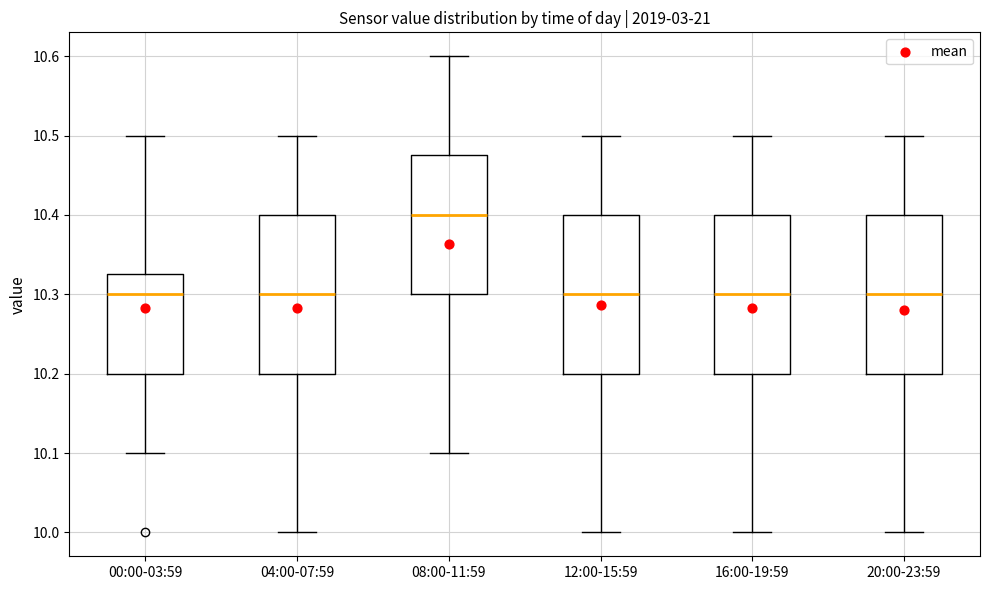

Reading left to right, transcribe this box plot: for each box, give where its median line is, the range the box spans, and where its two whiskers end, as read against the y-axis. The values are not printed on the chart, so give them approximately, as read against the axis.

00:00-03:59: median 10.30, box 10.20 to 10.33, whiskers 10.10 to 10.50
04:00-07:59: median 10.30, box 10.20 to 10.40, whiskers 10.00 to 10.50
08:00-11:59: median 10.40, box 10.30 to 10.48, whiskers 10.10 to 10.60
12:00-15:59: median 10.30, box 10.20 to 10.40, whiskers 10.00 to 10.50
16:00-19:59: median 10.30, box 10.20 to 10.40, whiskers 10.00 to 10.50
20:00-23:59: median 10.30, box 10.20 to 10.40, whiskers 10.00 to 10.50